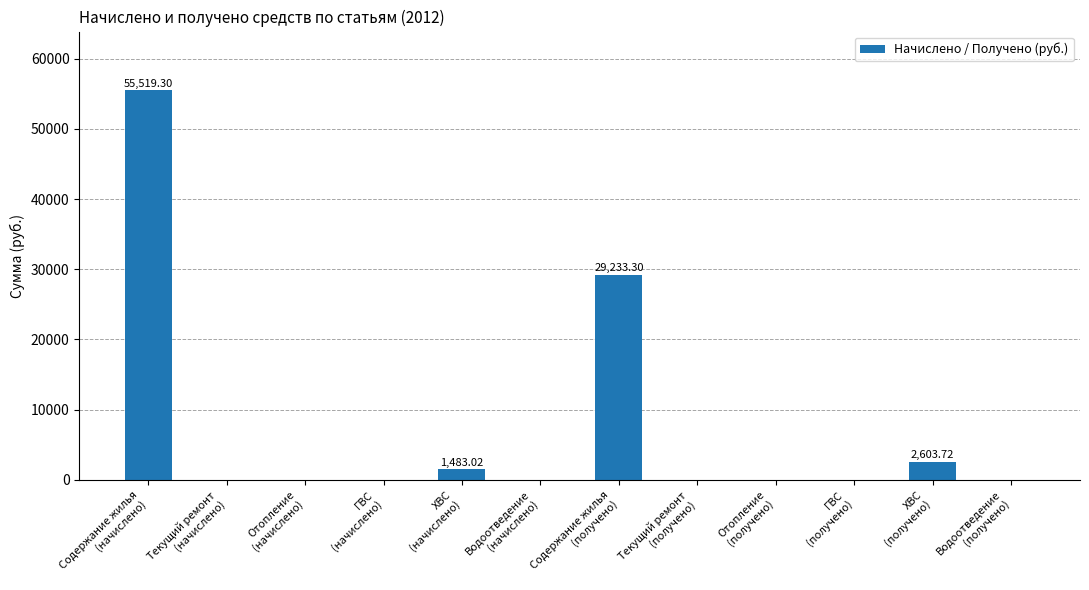

What is the sum of all values?

88839.3